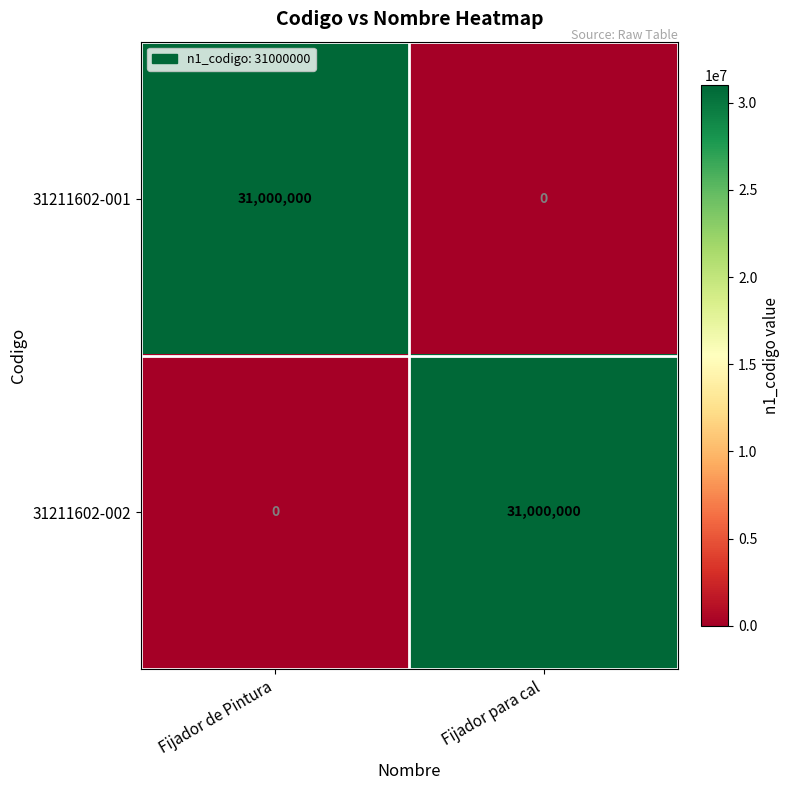

Where is 31211602-002 nearest to the value 15500000?

Fijador de Pintura